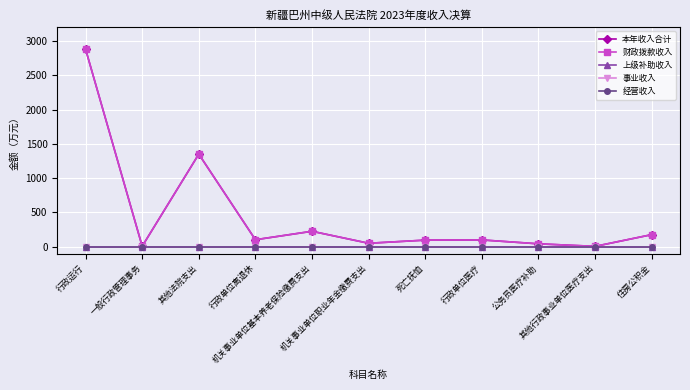

Which series has the largest range (max minus min)?

本年收入合计